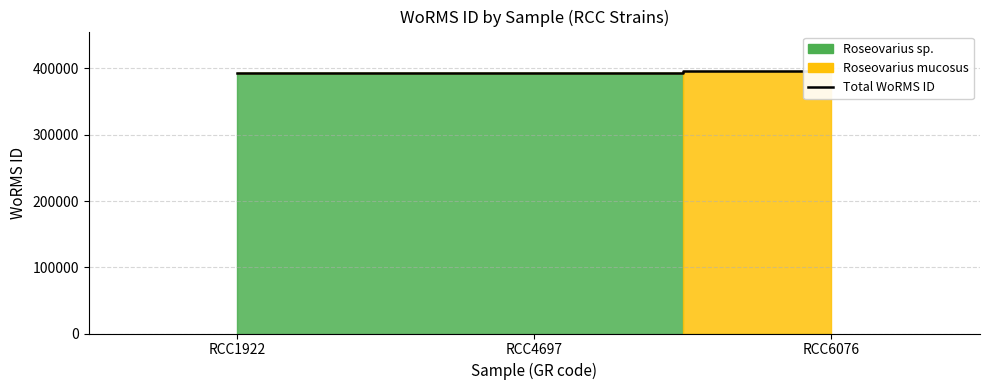

True or false: the data shows 84925 at RCC1922.

False